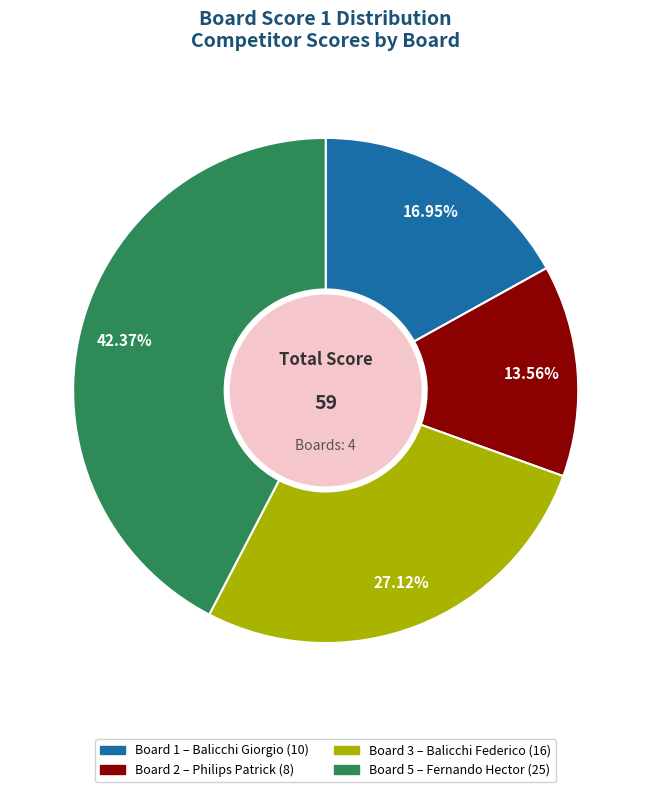

Is there any slice that represents more than half of the pie?

No